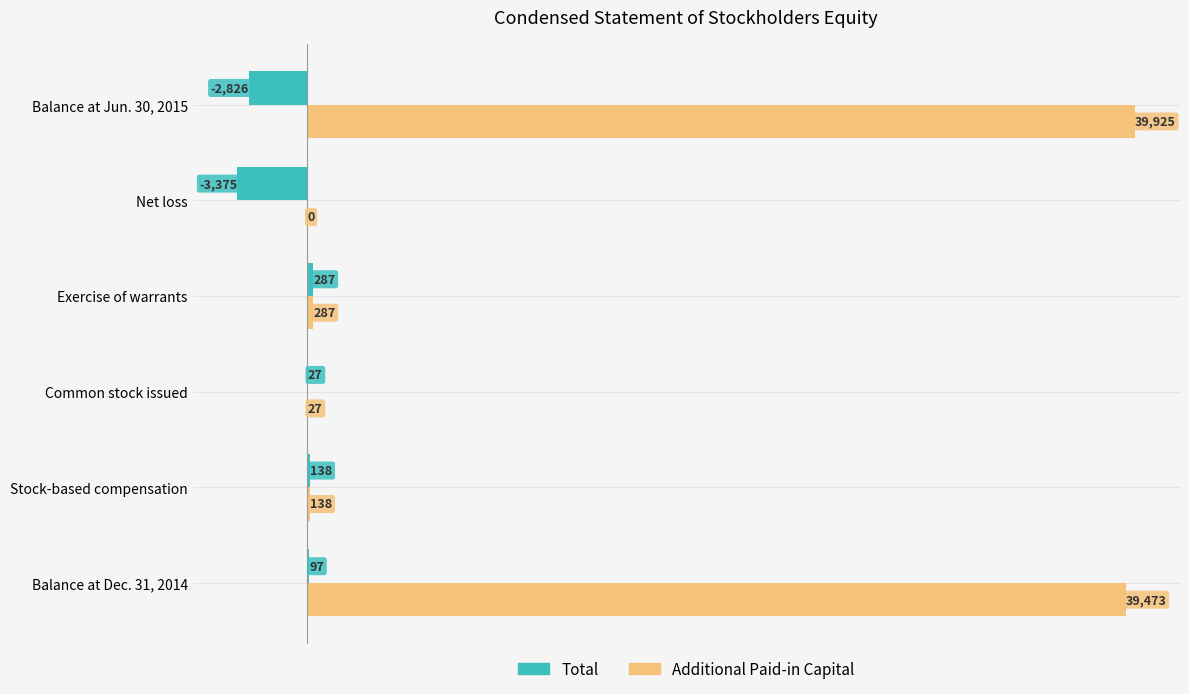

The Total series shows 97 at Balance at Dec. 31, 2014. True or false?

True